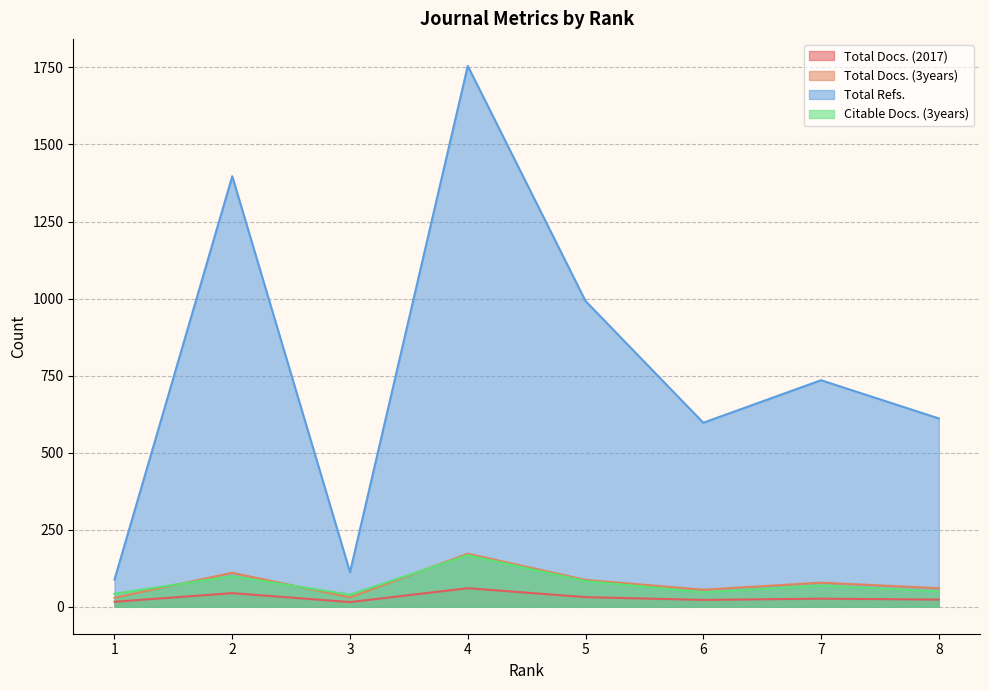

What is the sum of the Total Docs. (3years) values at 5 and 7?

165